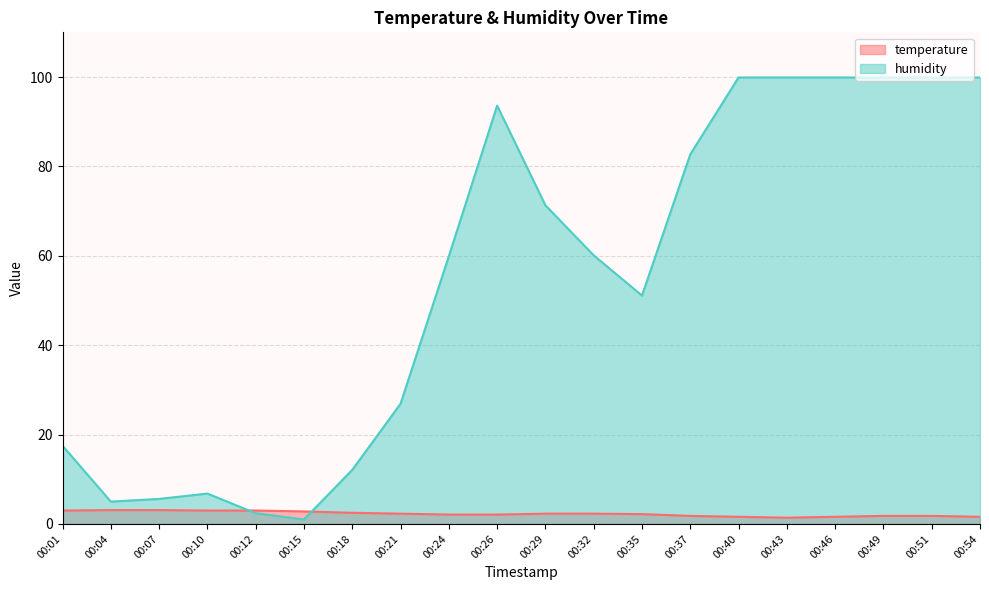

Is the value of humidity at 00:04 greater than the value of temperature at 00:49?

Yes